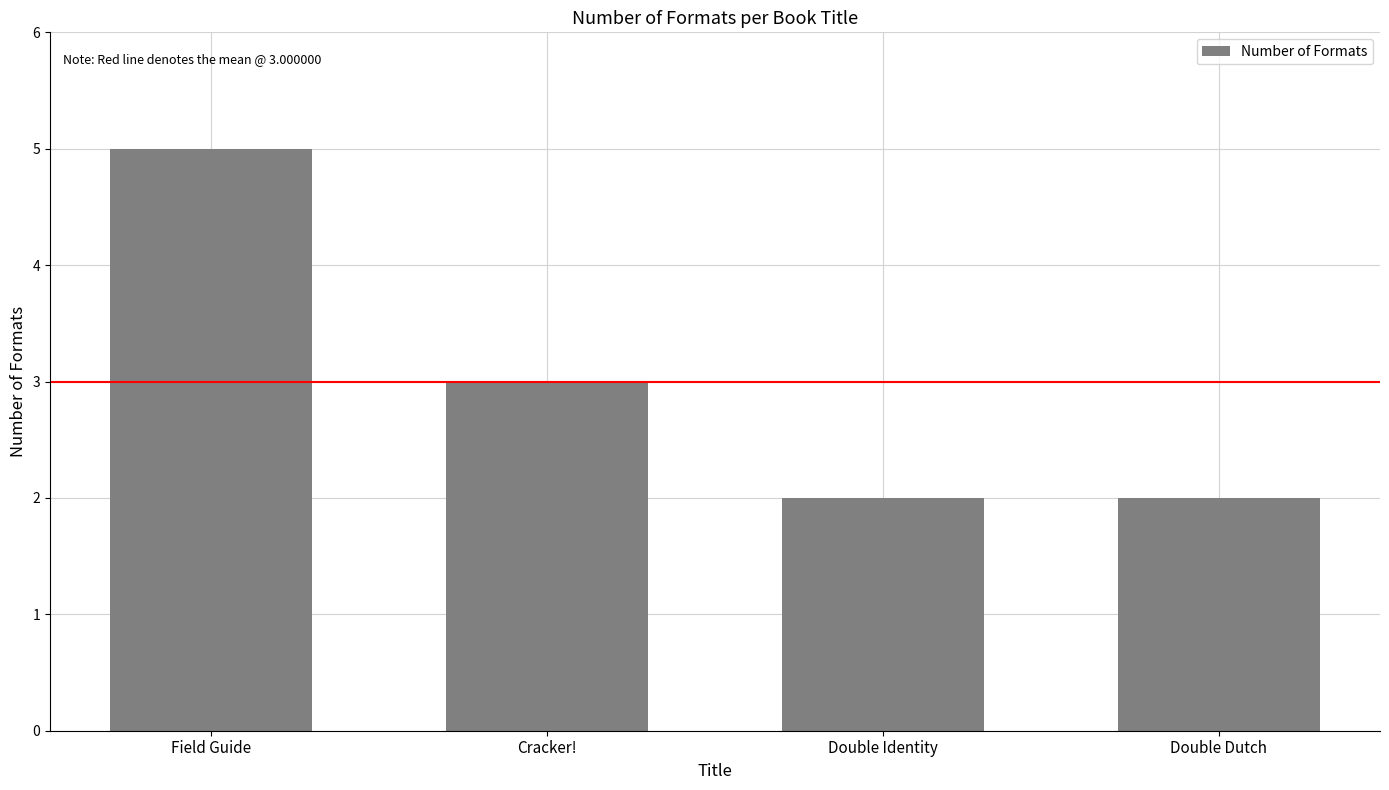

What is the difference between the second highest and second lowest values?

1